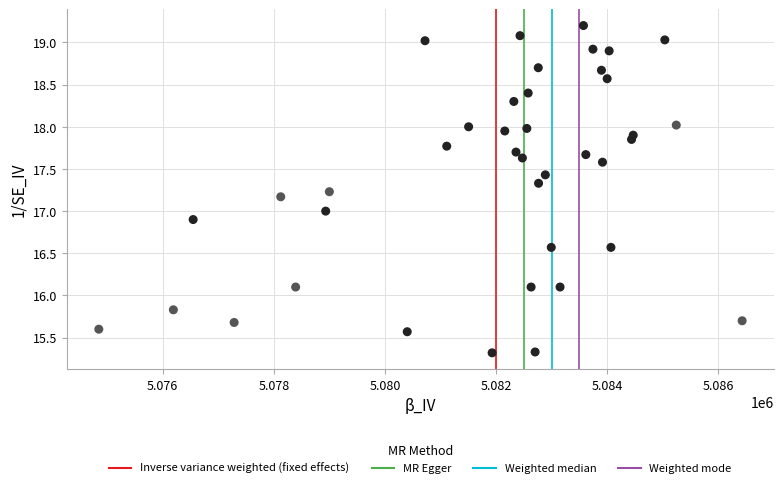

What is the range of X values (max minus min)?

11581.0